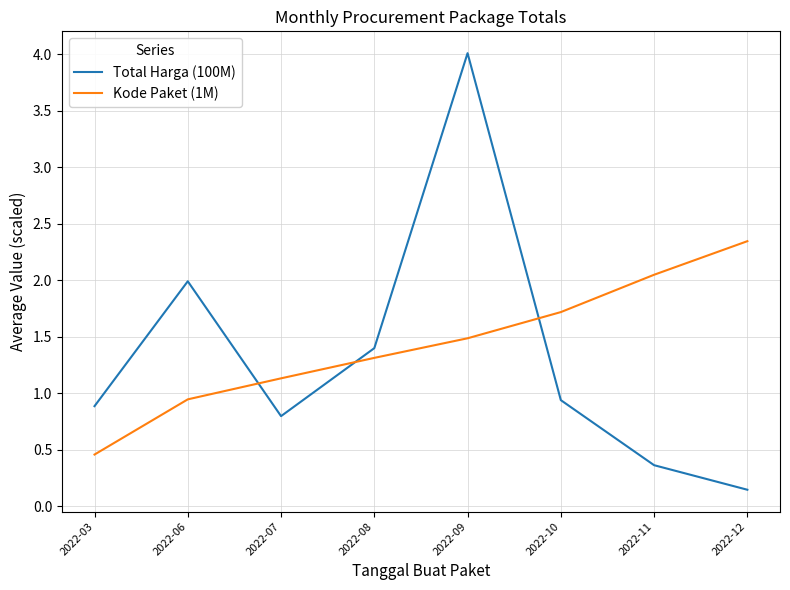

Where do Kode Paket (1M) and Total Harga (100M) first cross each other?

2022-06 and 2022-07